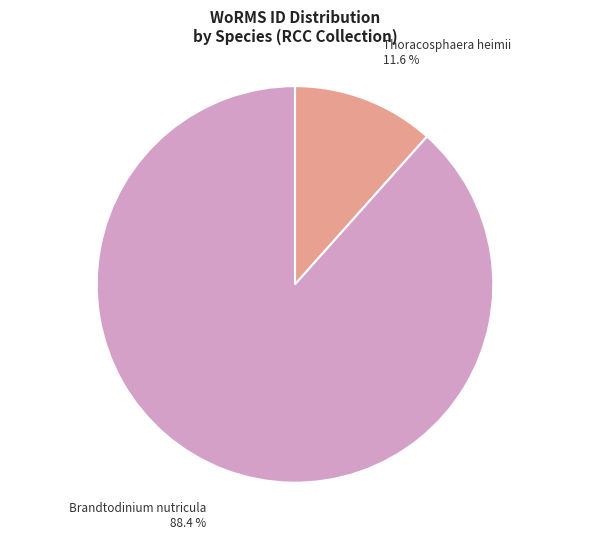

Is it true that Thoracosphaera heimii is 2% of the pie?

False